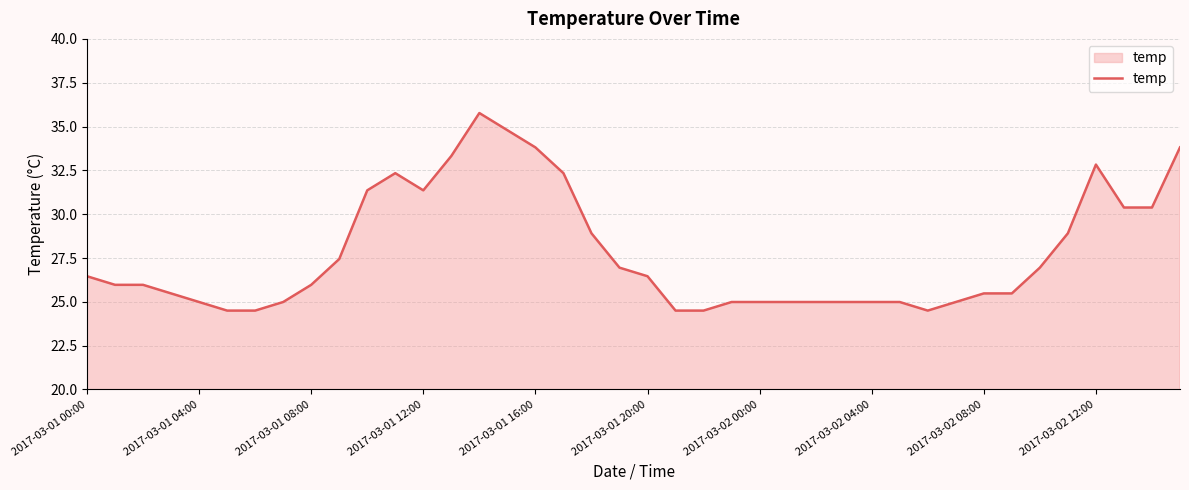

What is the difference between the maximum and minimum values?

11.3